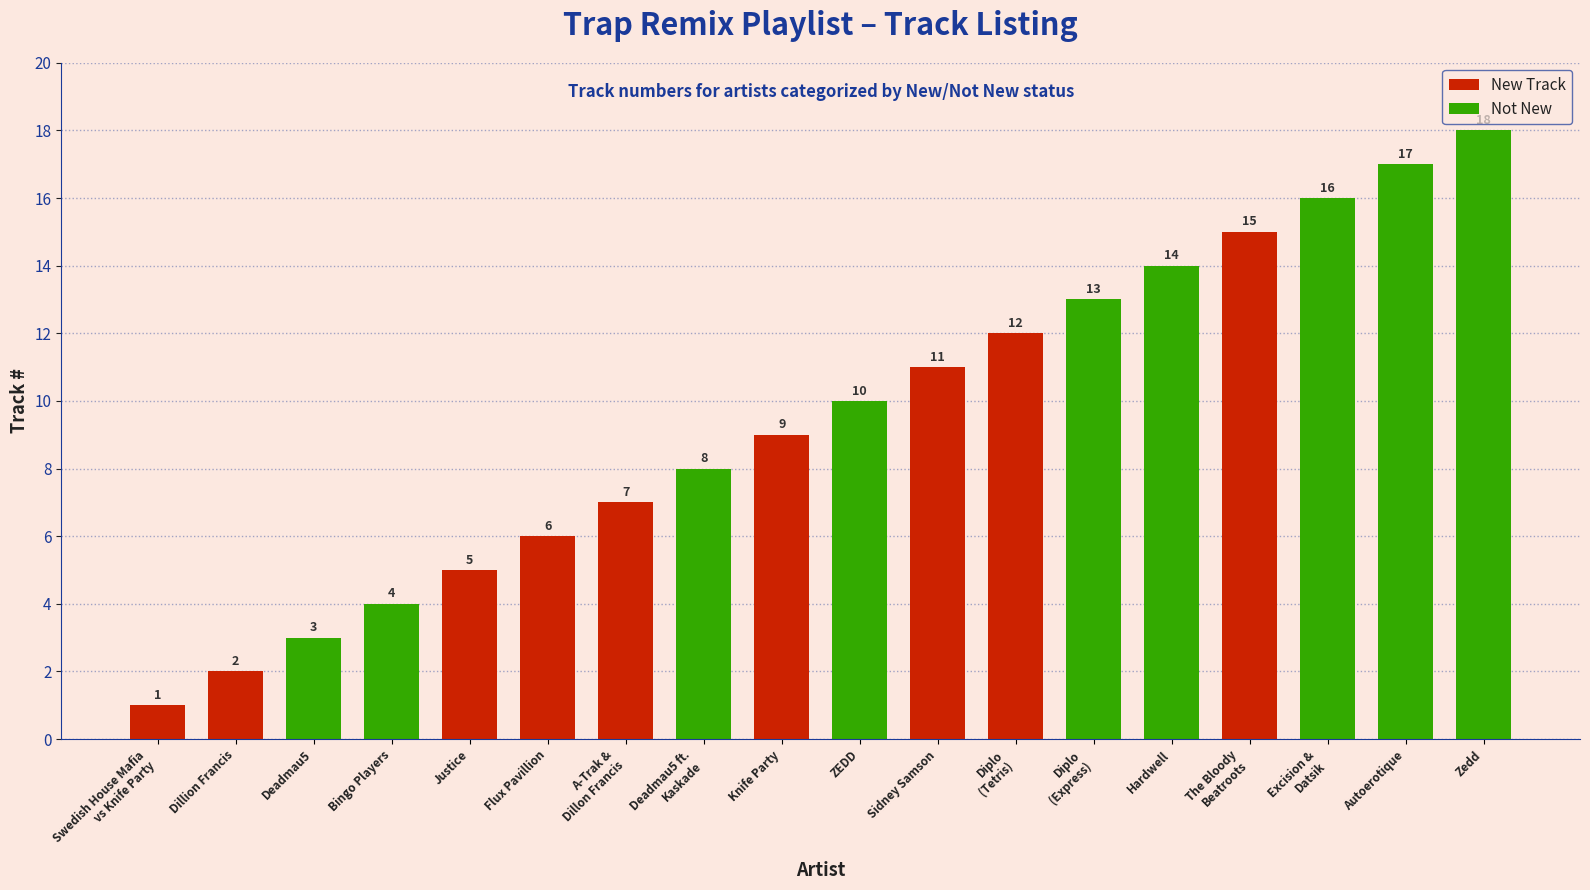

True or false: New Tracks has a value of 6 at Flux Pavillion.

True